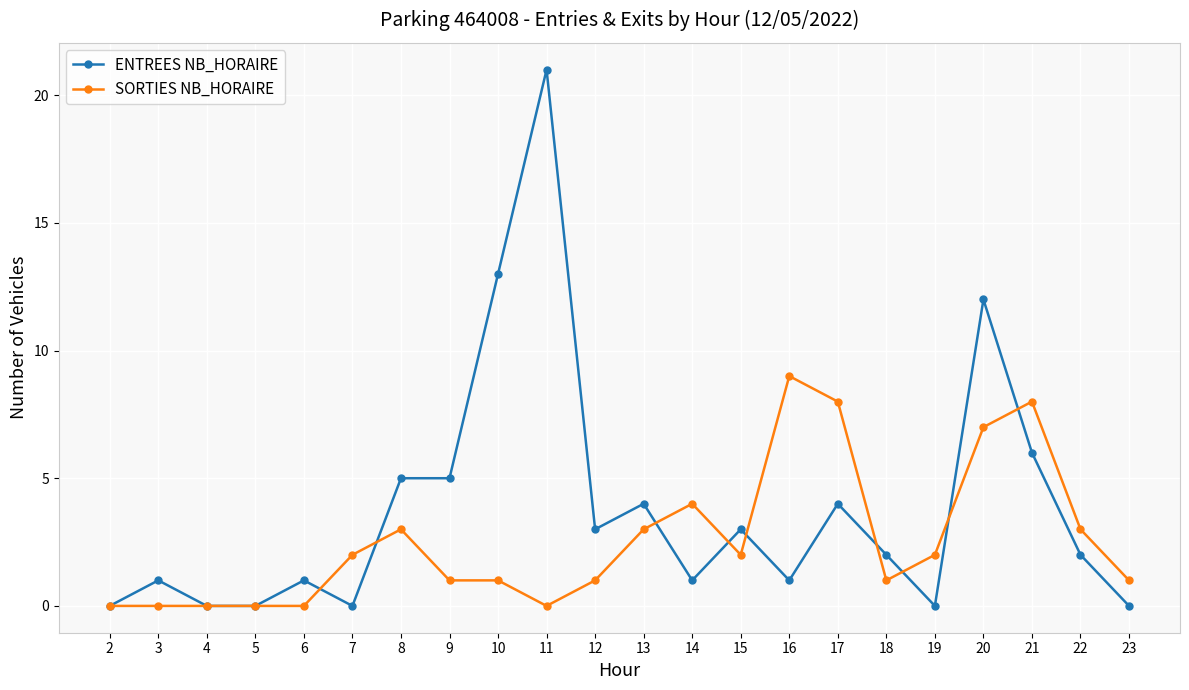

True or false: ENTREES NB_HORAIRE has a value of 3 at 15.

True